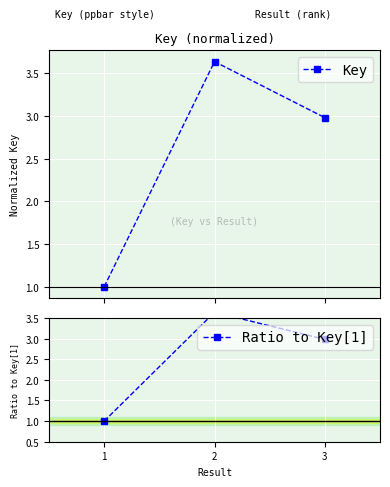

Which series has the widest spread of values?

Key